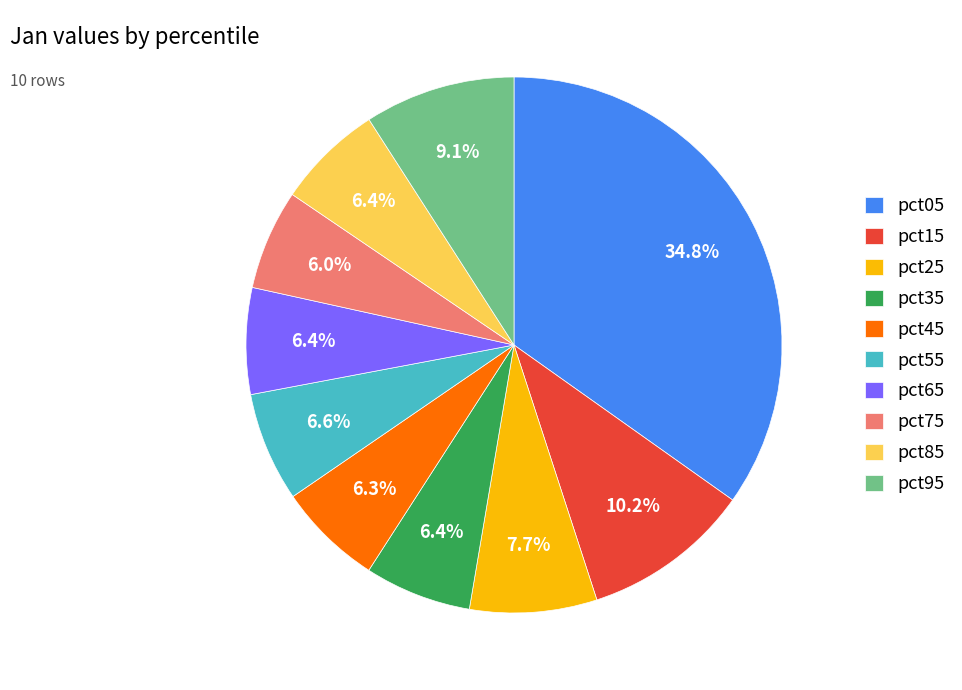

Which has a higher value, pct75 or pct55?

pct55